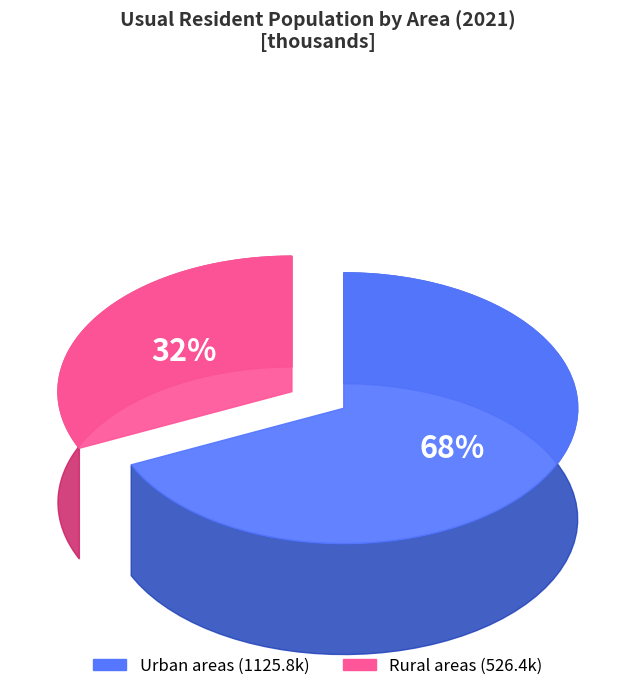

True or false: Rural areas accounts for 32% of the total.

True